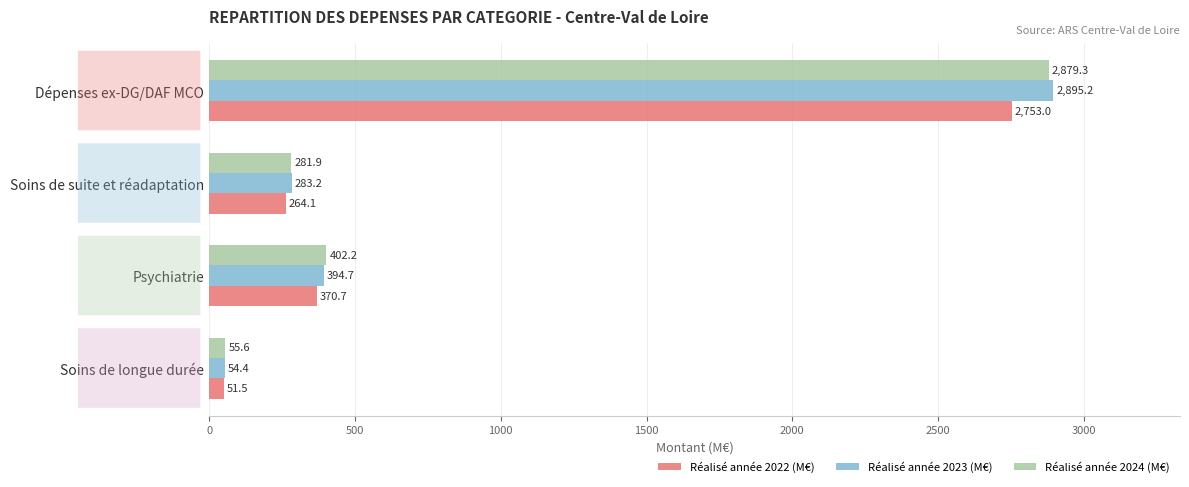

Read the Réalisé année 2022 (M€) value at Soins de longue durée.

51.5